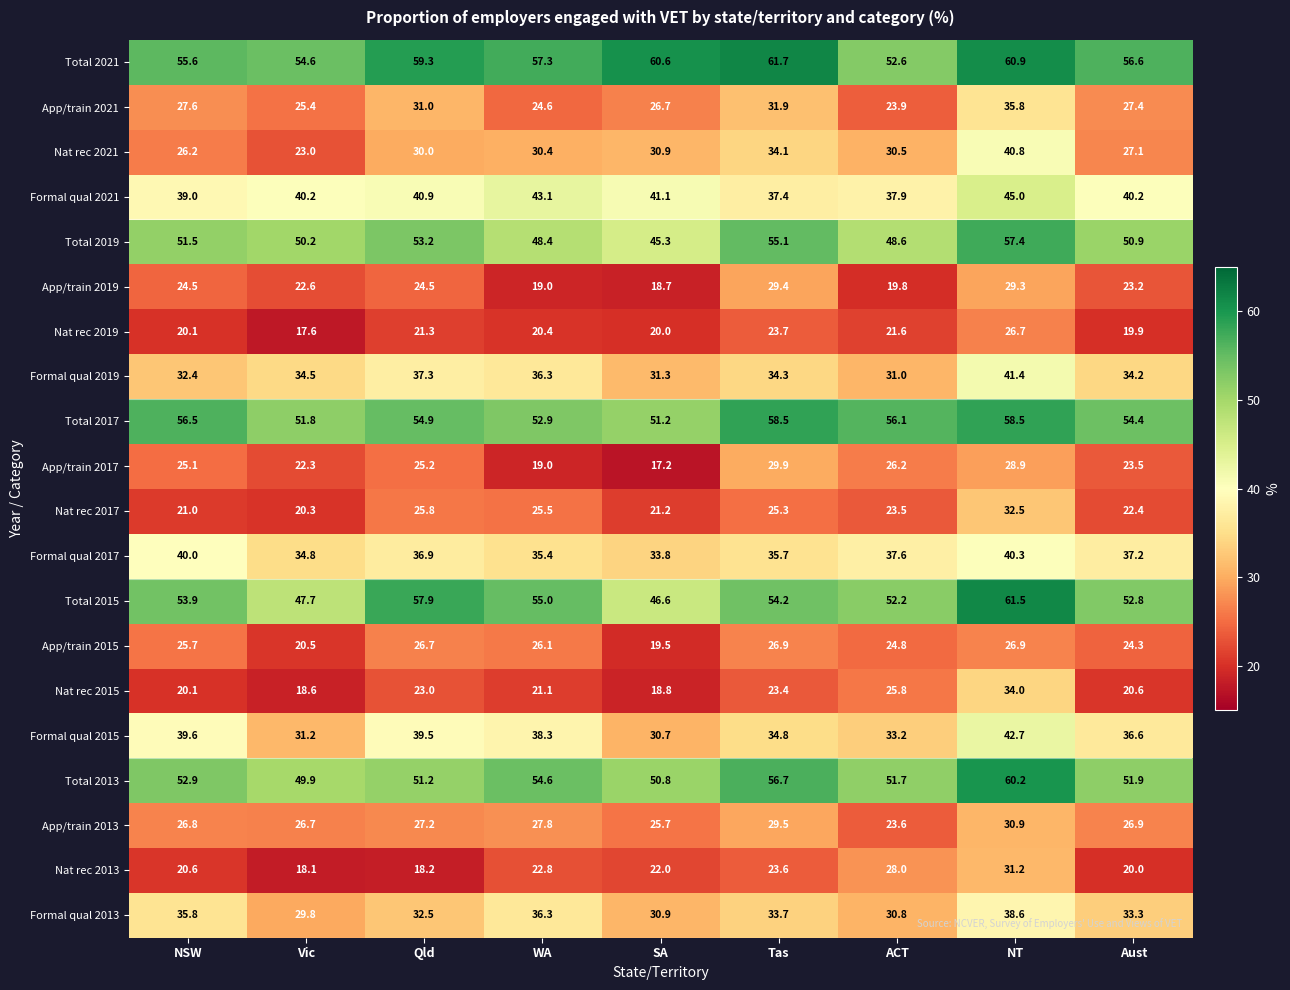

Is it true that App/train 2019 equals 6.4 at SA?

False